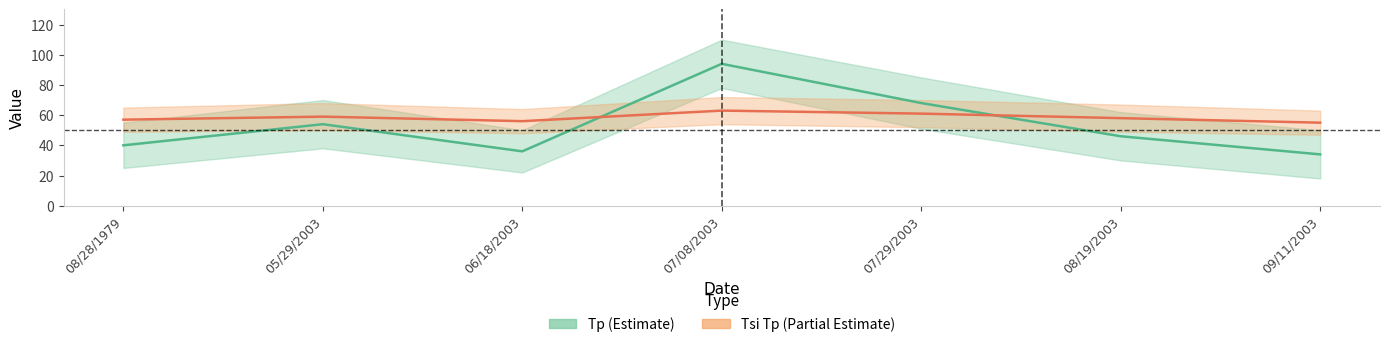

What is the minimum value shown in the chart?

34